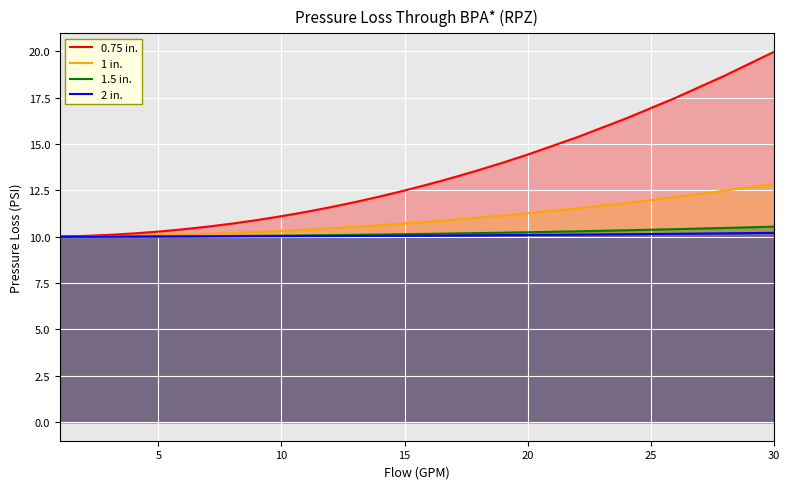

True or false: 0.75 in. has a value of 12.5 at 15.

True